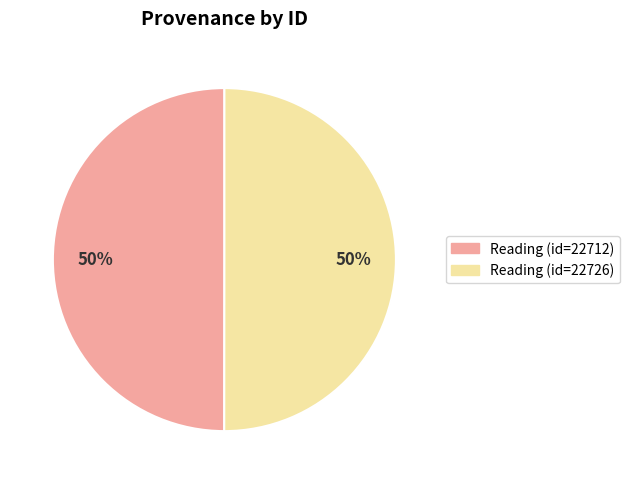

Is the sum of Reading (id=22712) and Reading (id=22726) greater than half?

Yes